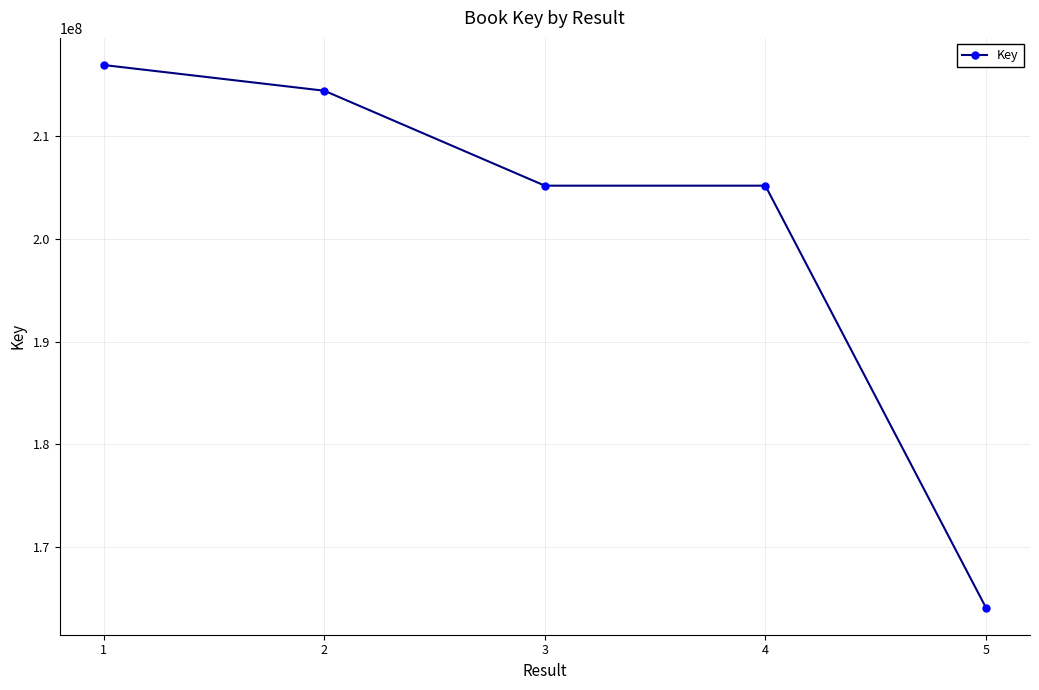

Approximately how many times larger is the value at 4 compared to 2?

1.0